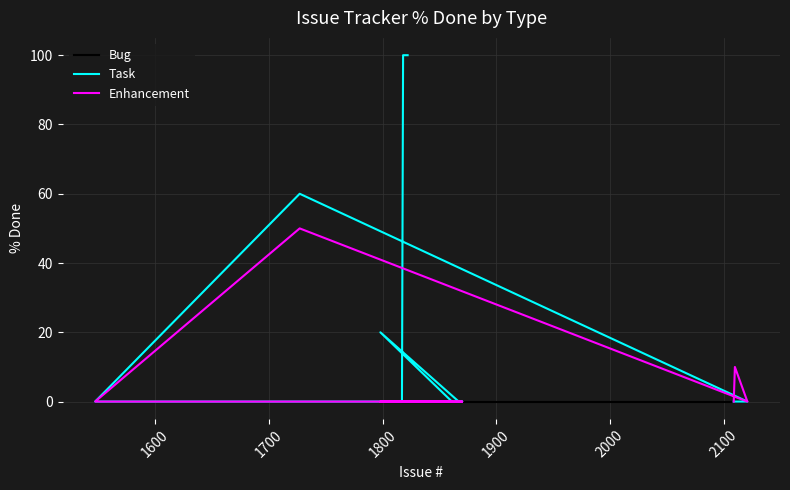

At how many categories does at least one series exceed 21?

3